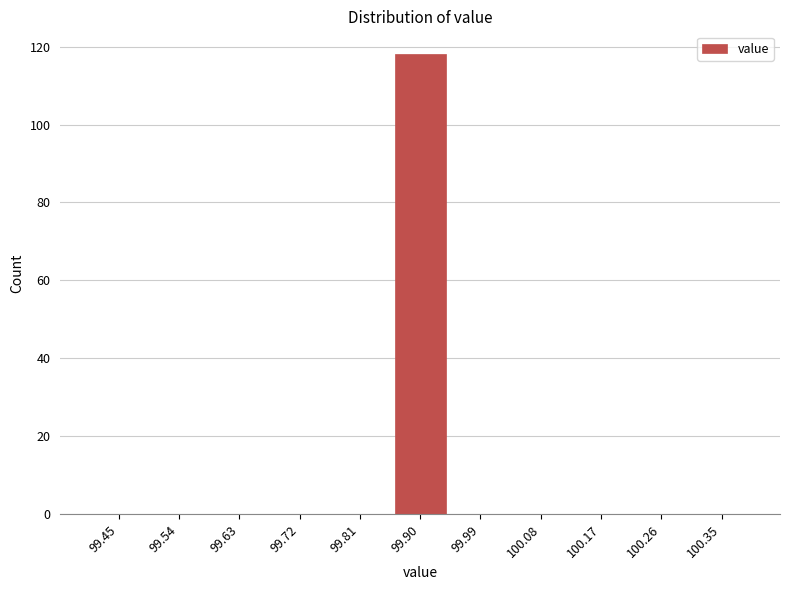

Which range on the x-axis has the tallest bar?

99.85 to 99.95